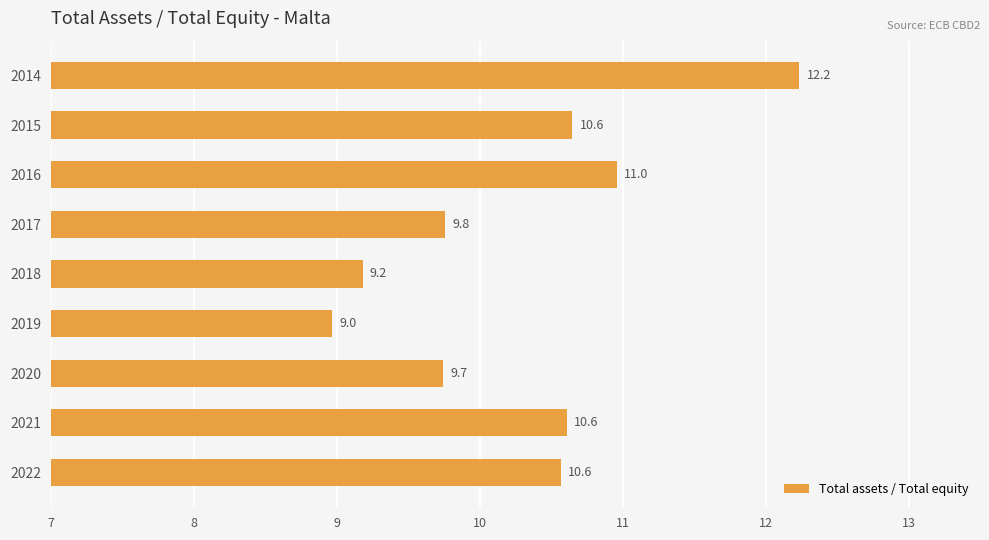

Between 2022 and 2020, which is larger?

2022